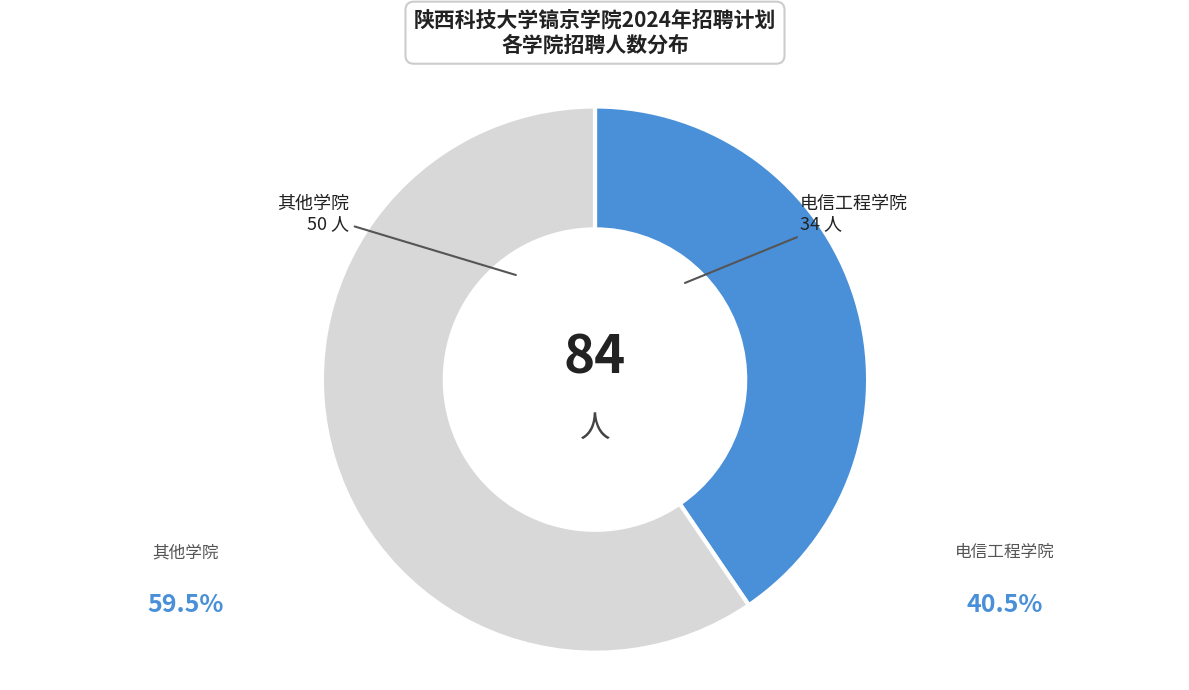

Which slice is the smallest?

电信工程学院